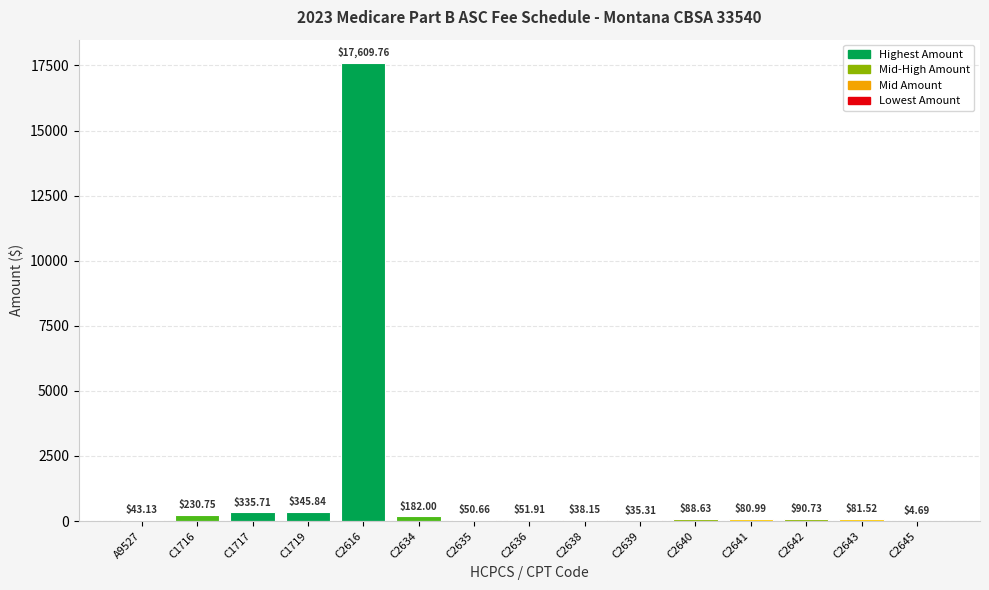

What is the sum of the values at C2639 and C2640?

123.9